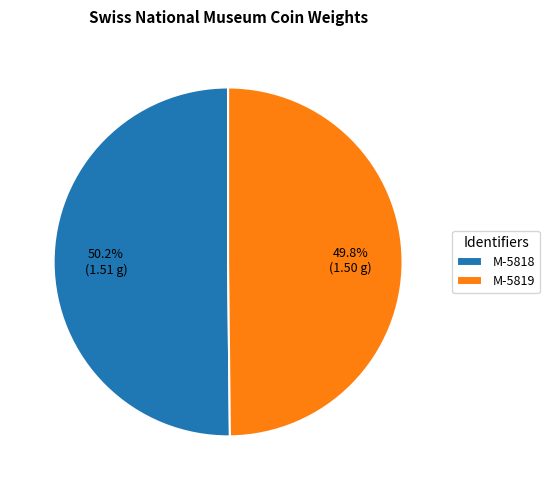

True or false: M-5819 accounts for 50% of the total.

True